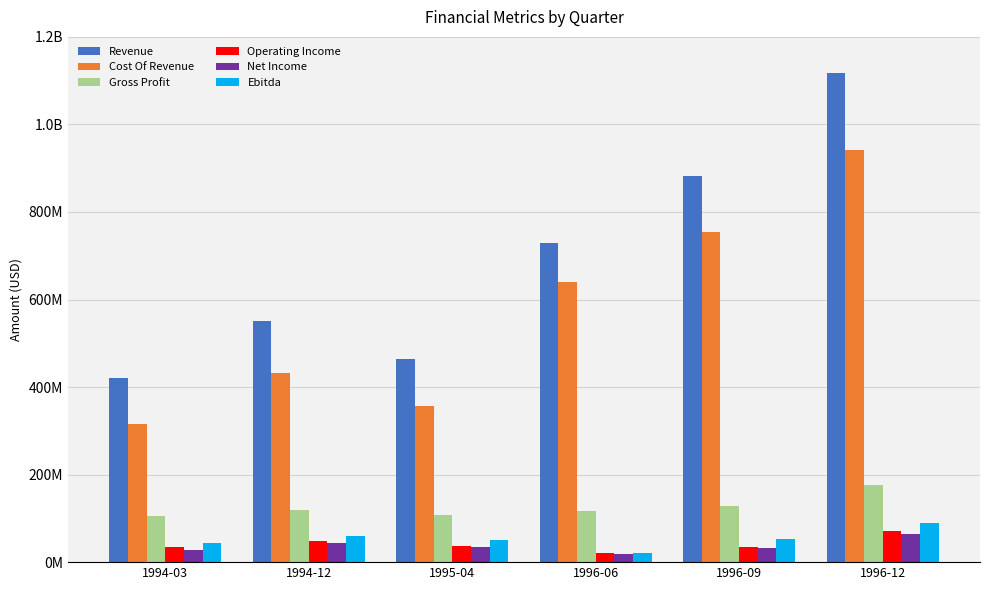

What are all the series names shown in the legend?

Revenue, Cost Of Revenue, Gross Profit, Operating Income, Net Income, Ebitda